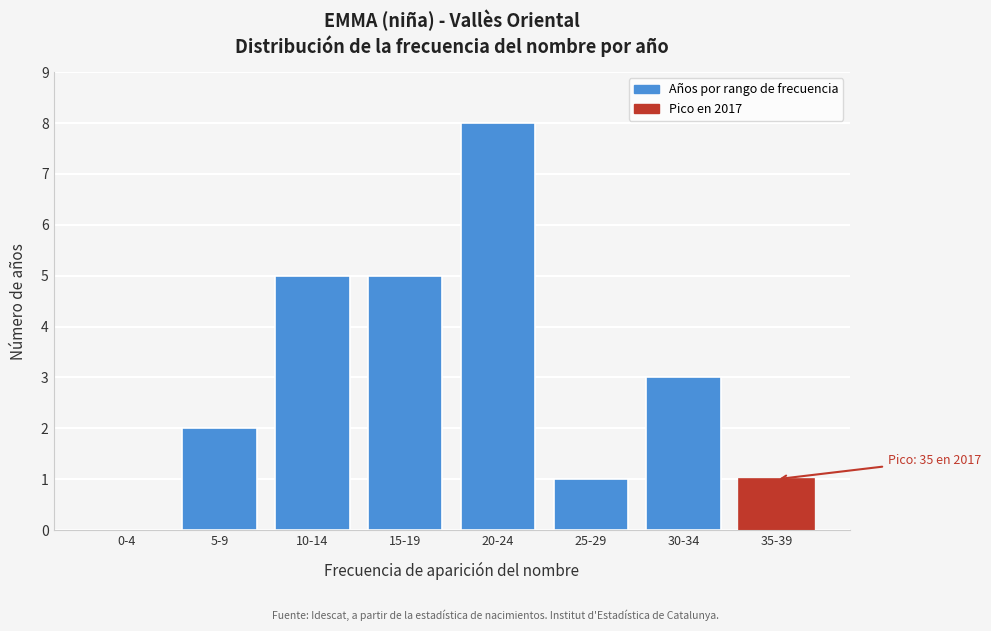

Reading left to right, extract all data points from this chart.

0-4=0	5-9=2	10-14=5	15-19=5	20-24=8	25-29=1	30-34=3	35-39=1